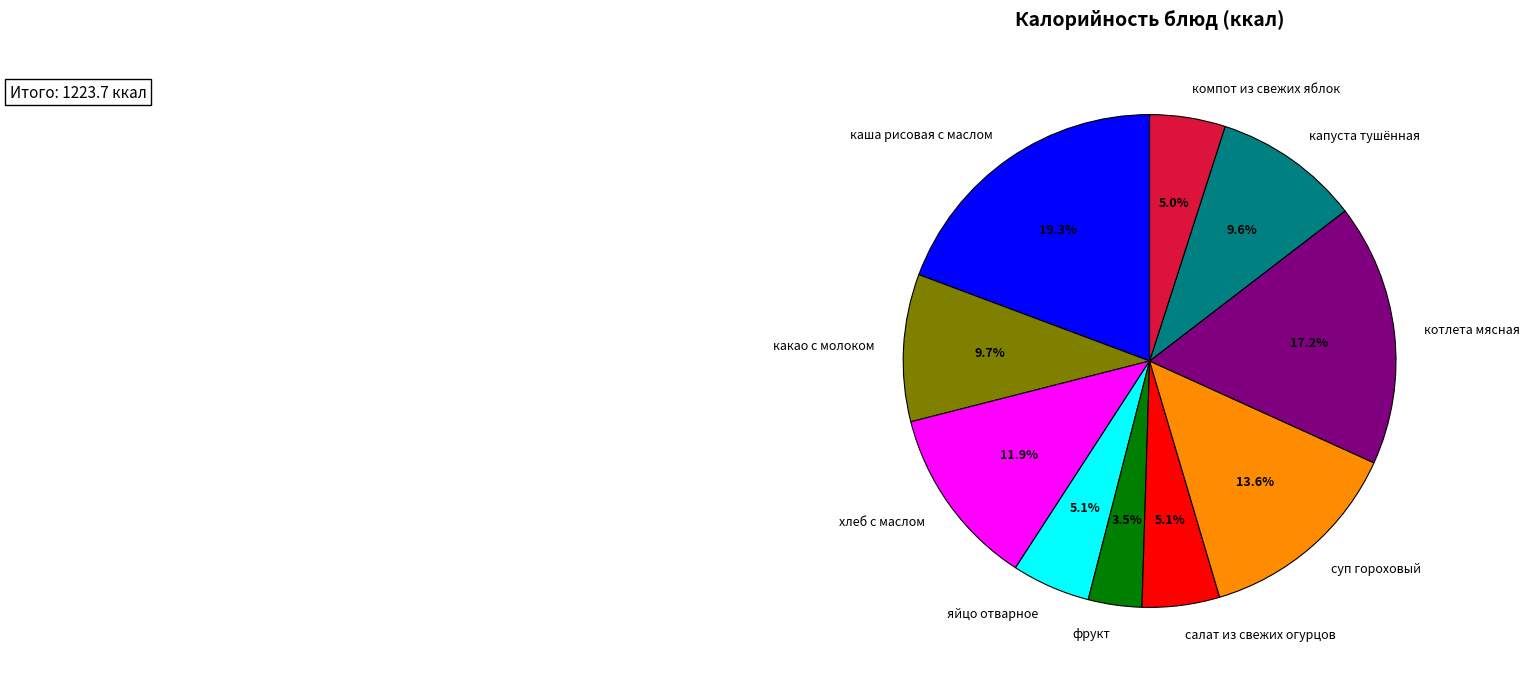

Is каша рисовая с маслом the majority of the pie?

No